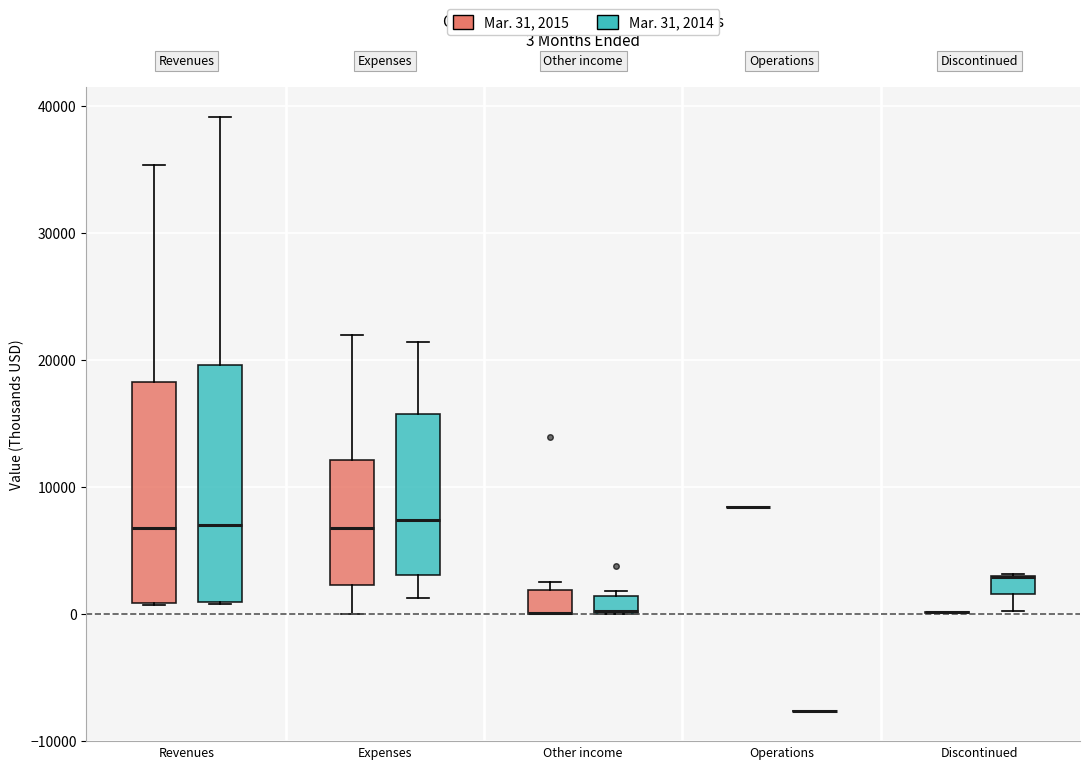

Comparing the boxes themselves (not the whiskers), which one is the tallest?

Revenues (Mar. 31, 2014)